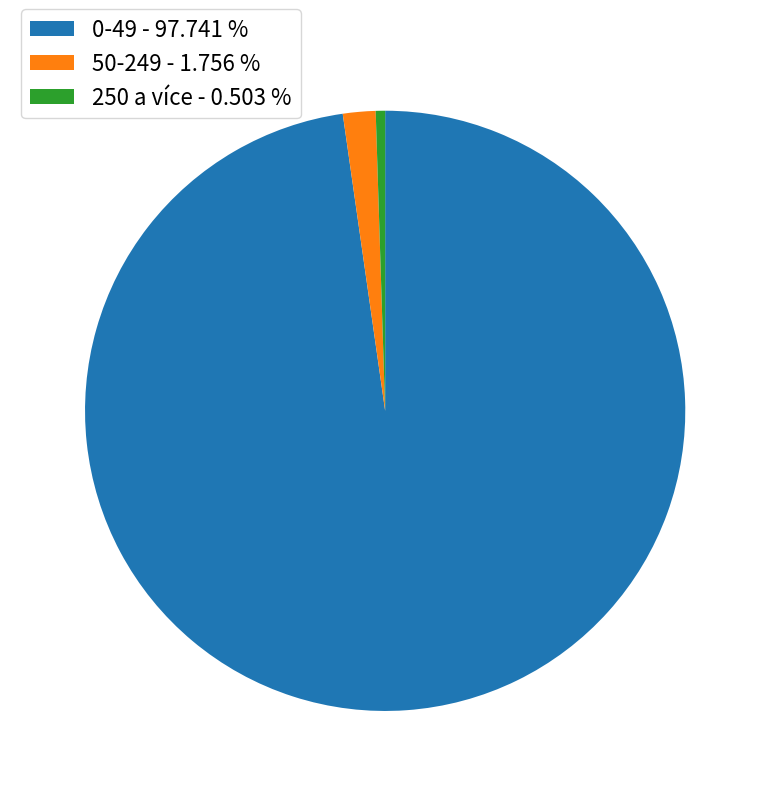

True or false: 250 a více accounts for 1% of the total.

True